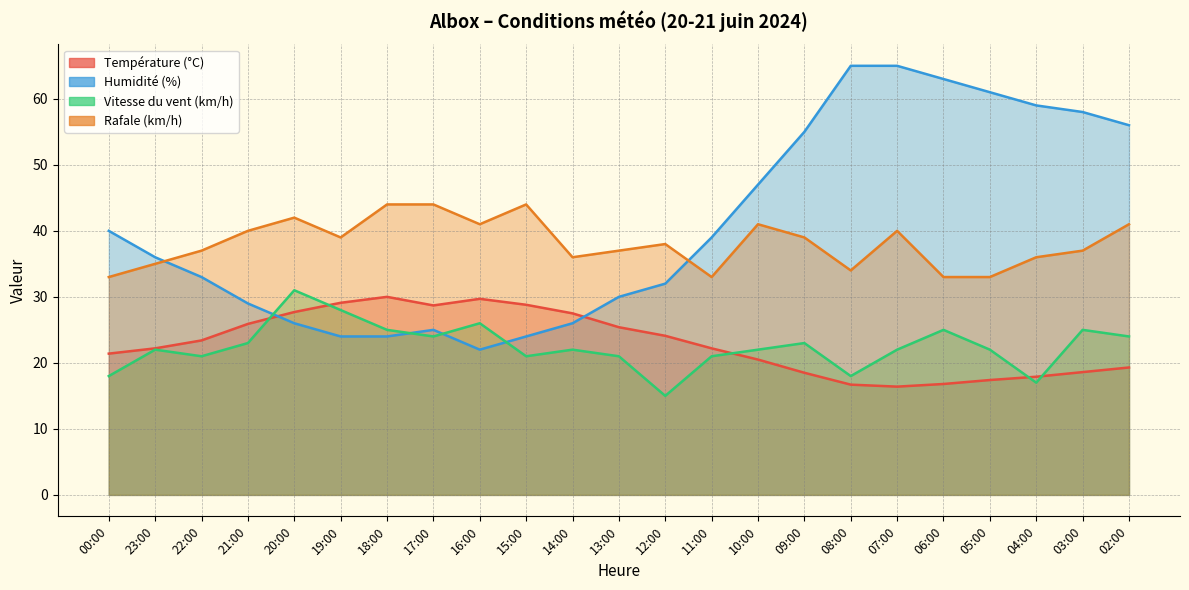

Is it true that Rafale (km/h) equals 59.5 at 07:00?

False